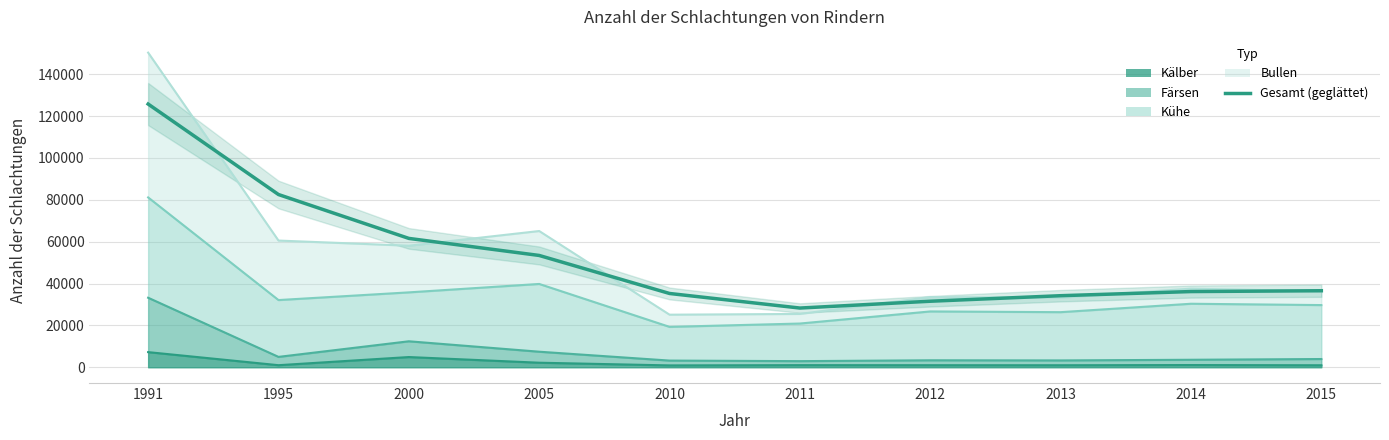

What is the value of the 2nd point from the left?

82543.6